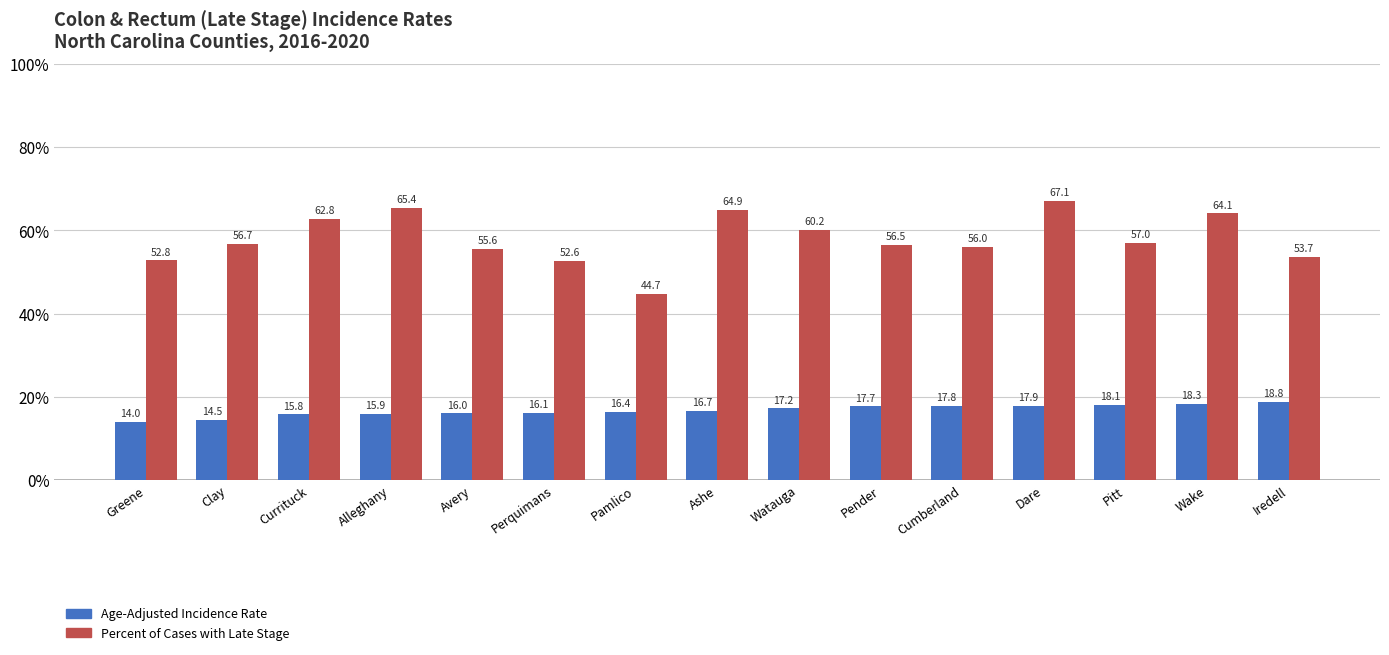

What is the difference between the highest and lowest values at Avery?

39.6